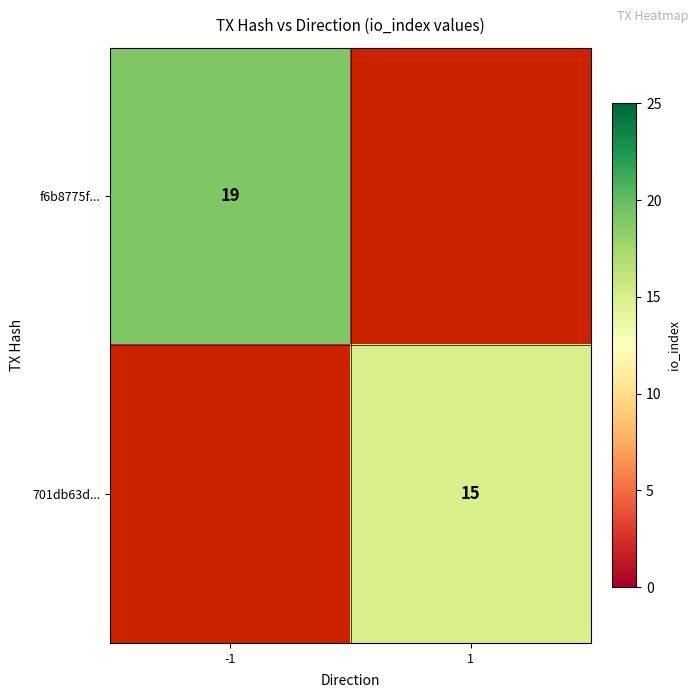

The value of 701db63d... at 1 is 4.7. True or false?

False